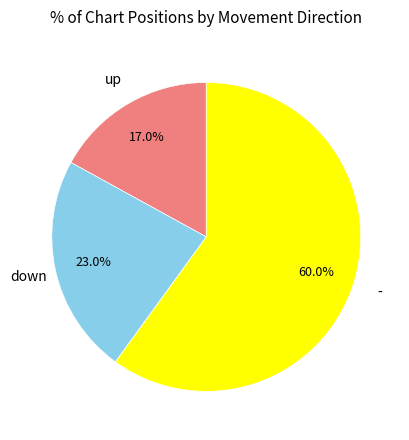

Is there any slice that represents more than half of the pie?

Yes